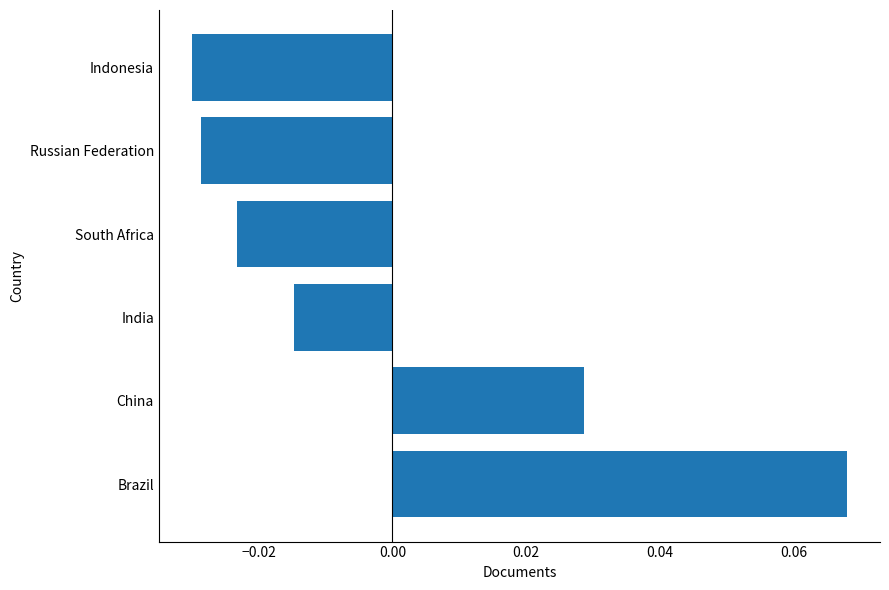

The chart shows a value of 0.0 at Brazil. True or false?

False